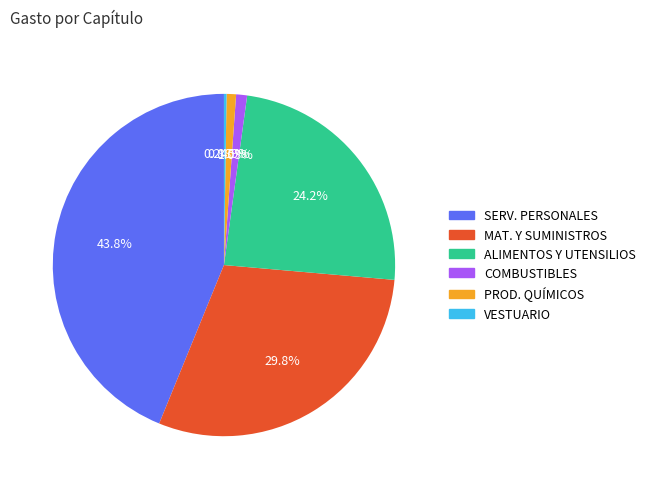

Which category has the biggest portion of the pie?

SERV. PERSONALES